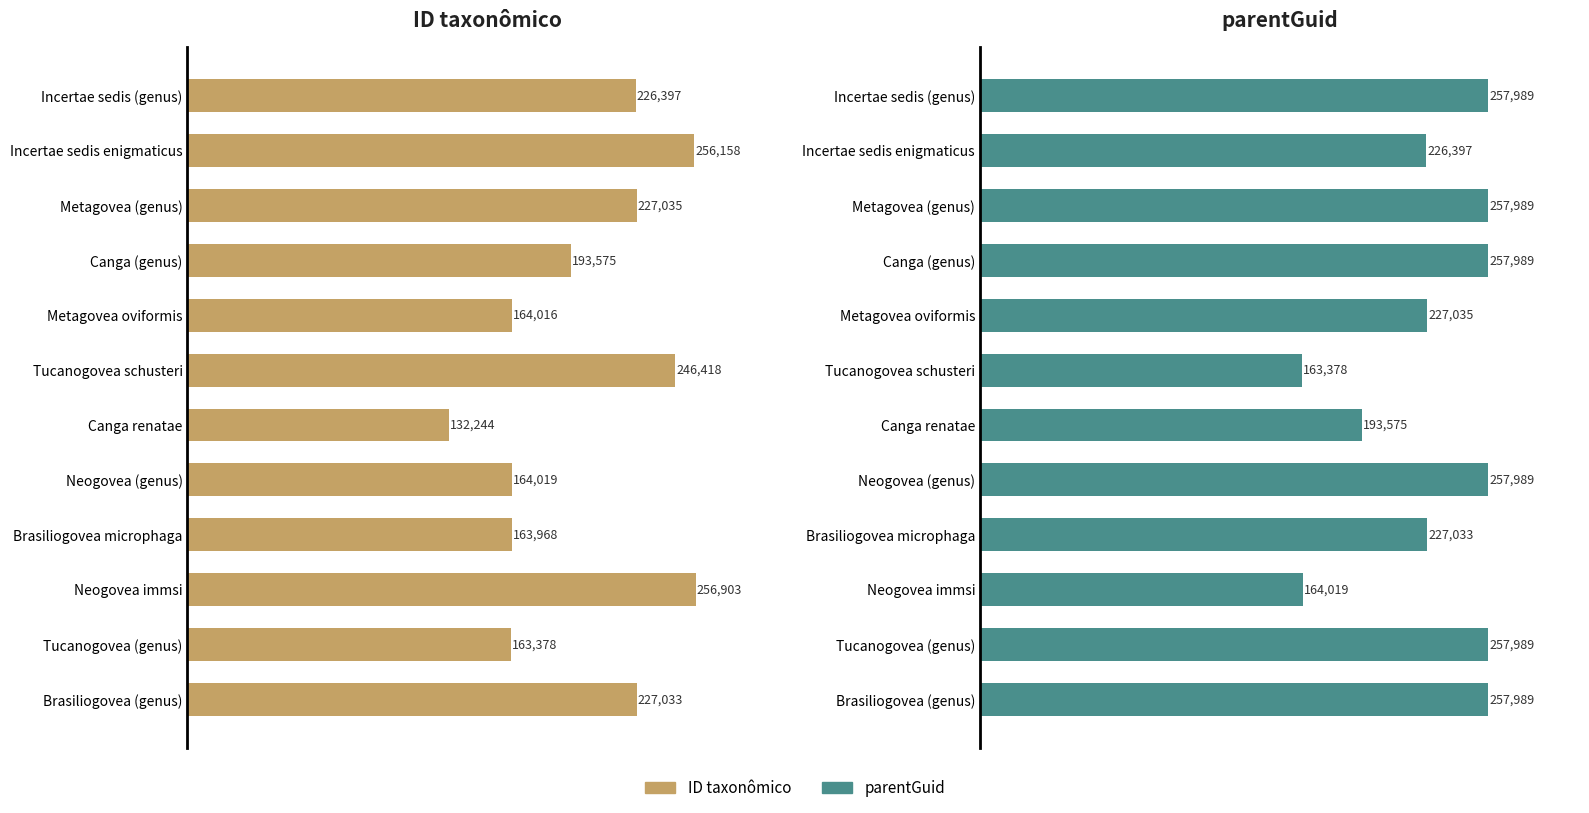

What is the difference between the highest and lowest values at Brasiliogovea microphaga?

63065